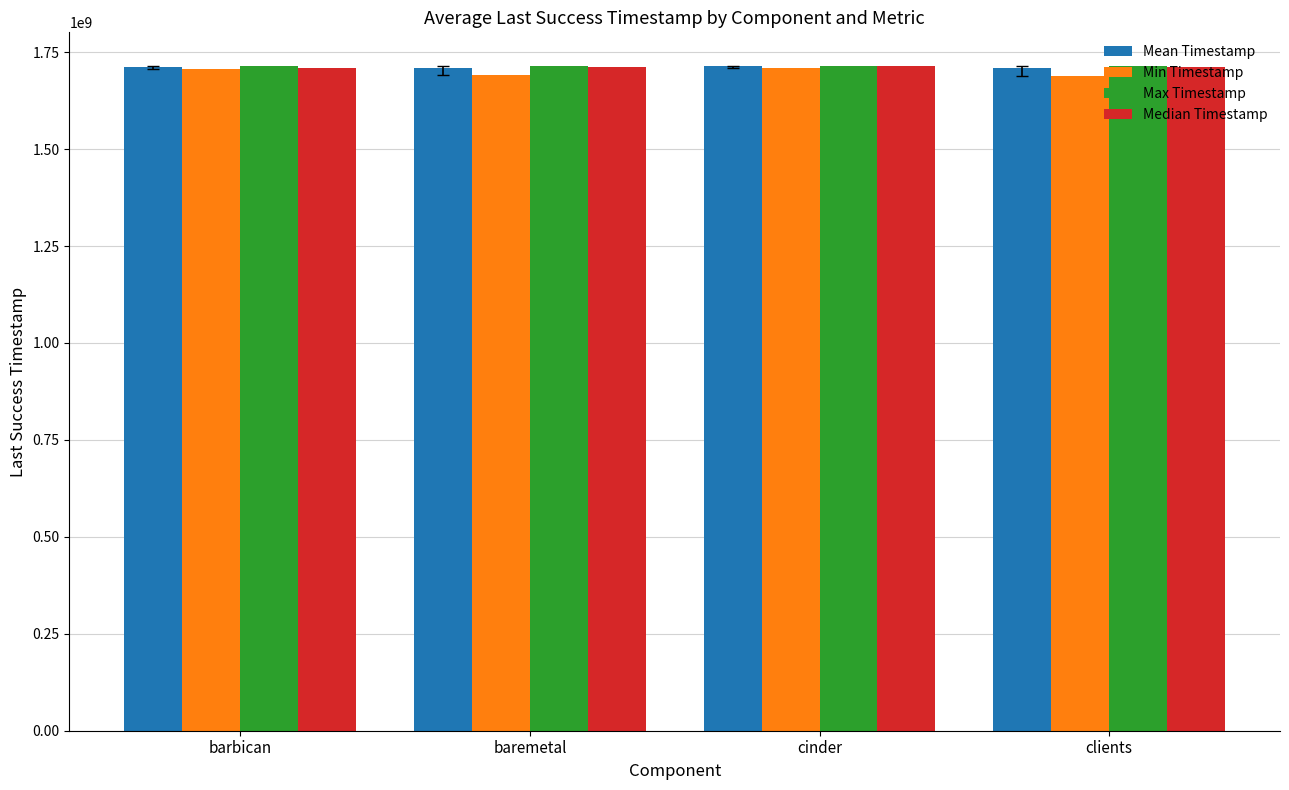

True or false: Median Timestamp has a value of 1714883042 at cinder.

True